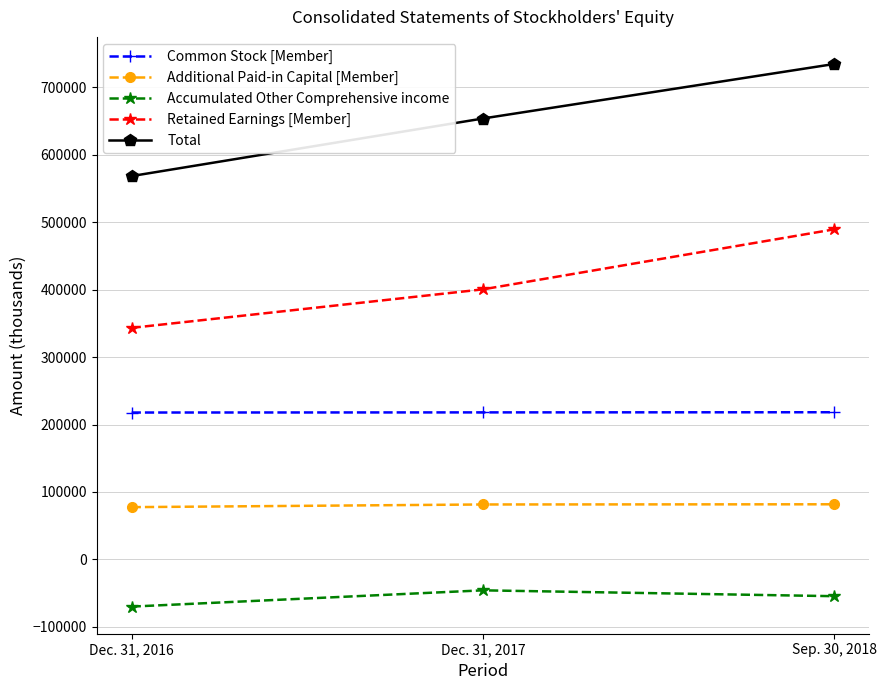

What is the lowest value of the Total series?

568545